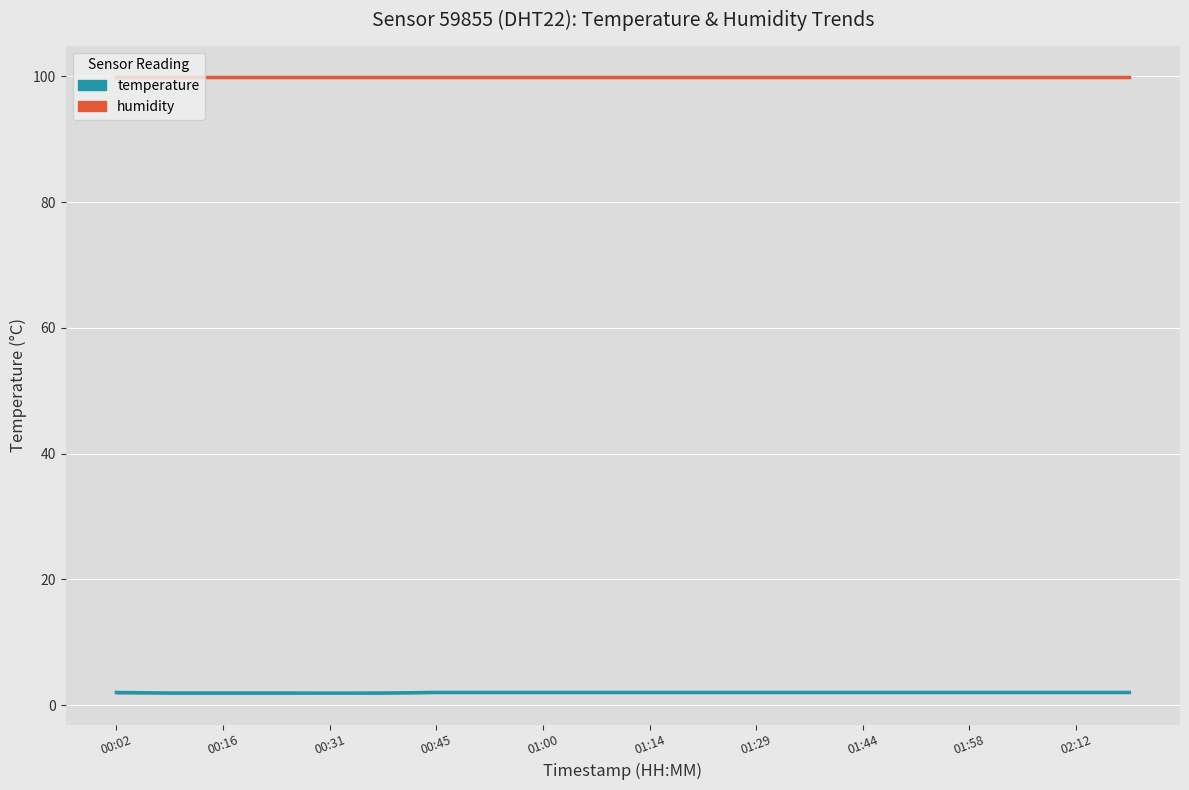

At which label is humidity closest to 99?

00:02